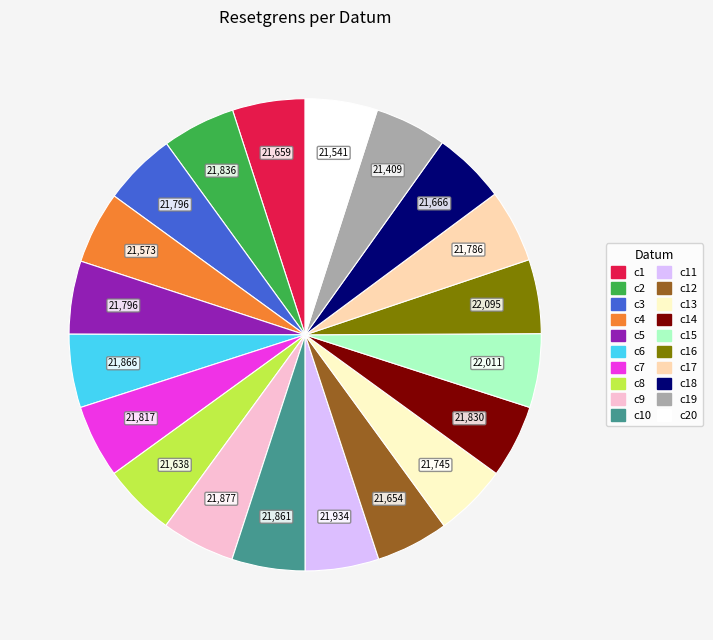

Is there a majority slice in this chart?

No